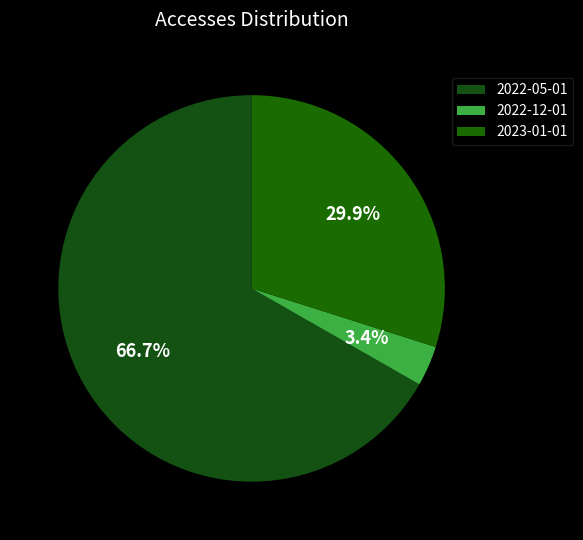

To the nearest percent, what percentage of the pie is 2023-01-01?

30%